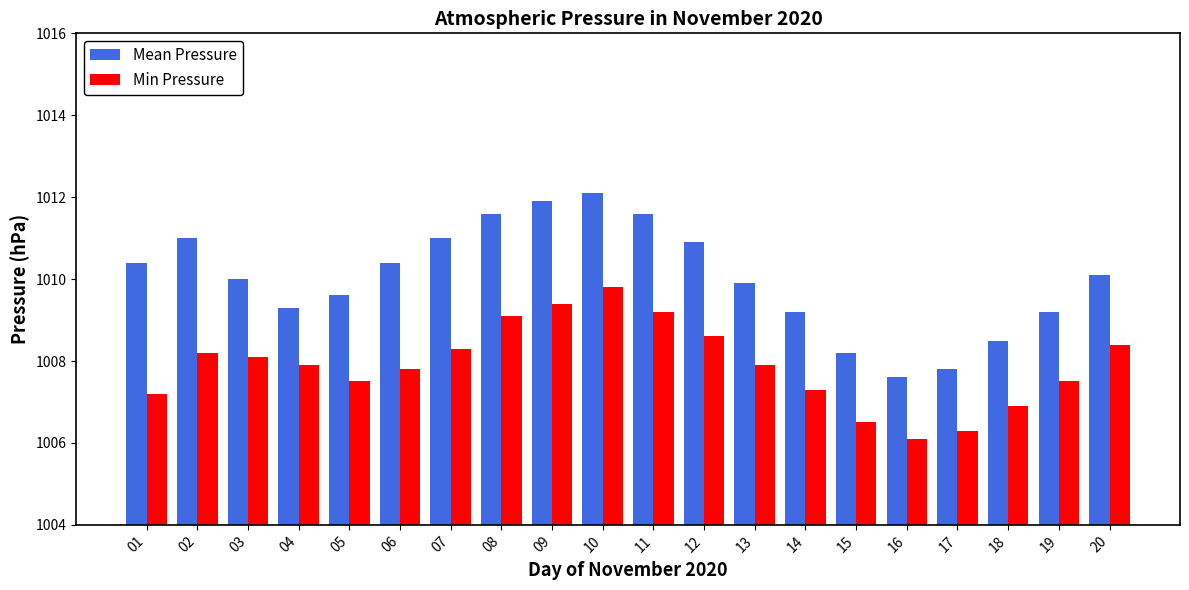

Count the number of data series in this chart.

2